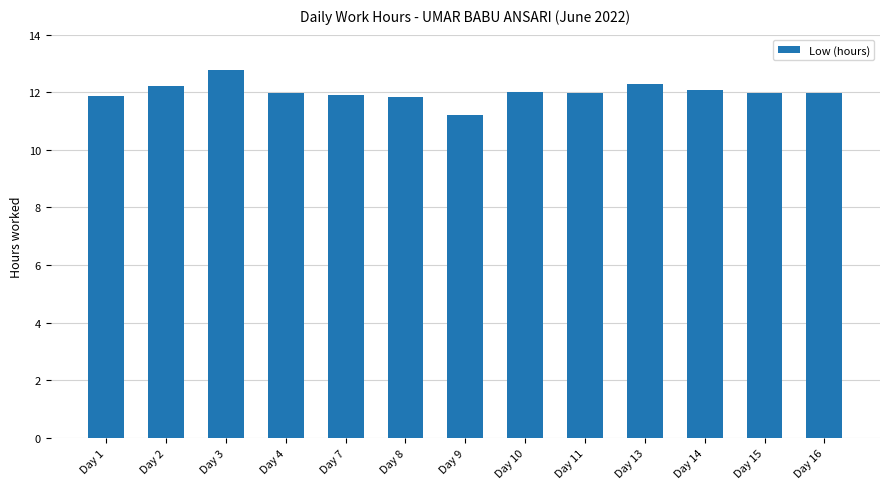

At which category does the chart reach its minimum across all series?

Day 9